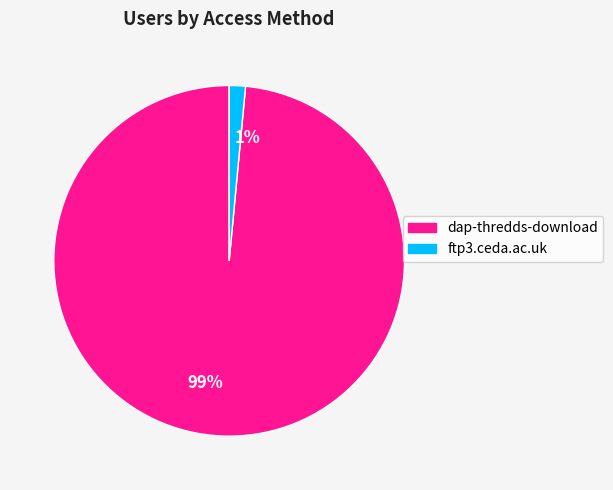

How many slices are in this pie chart?

2